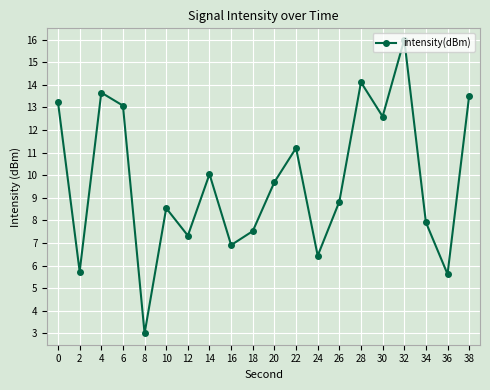

Where is the data nearest to the value 9?

26